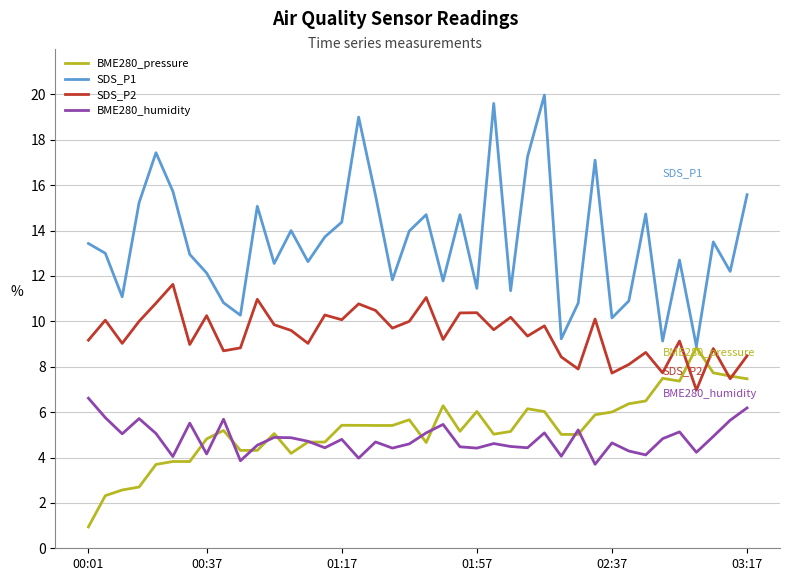

Which series has the widest spread of values?

SDS_P1